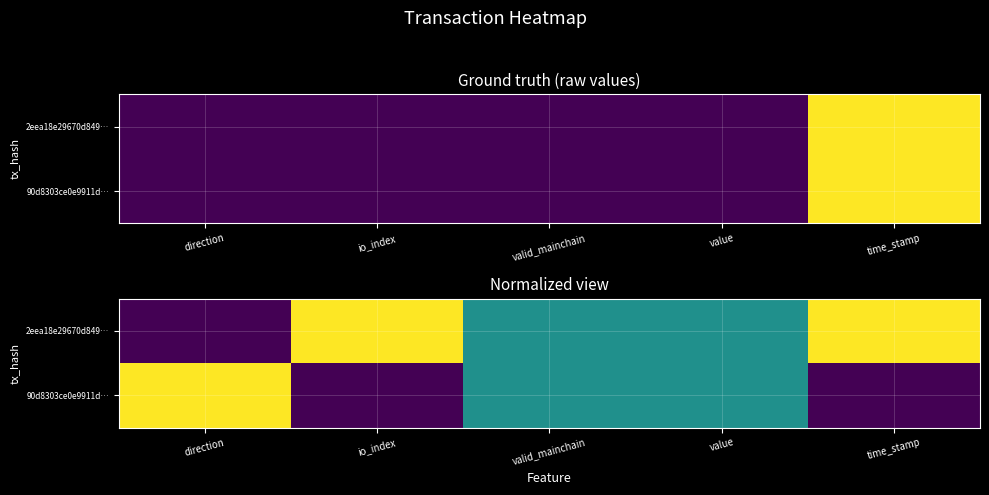

True or false: 2eea18e29670d849… has a value of 1.0 at io_index.

True